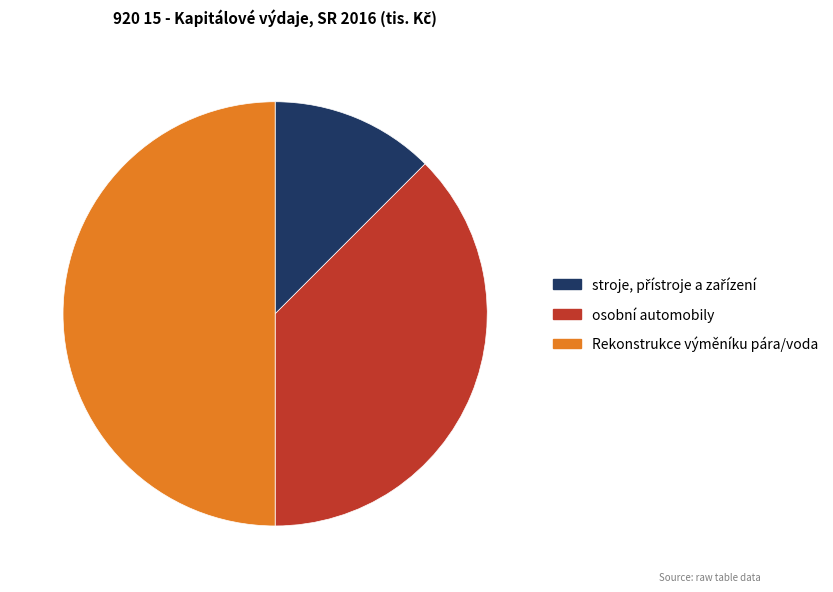

How many segments does this pie chart have?

3